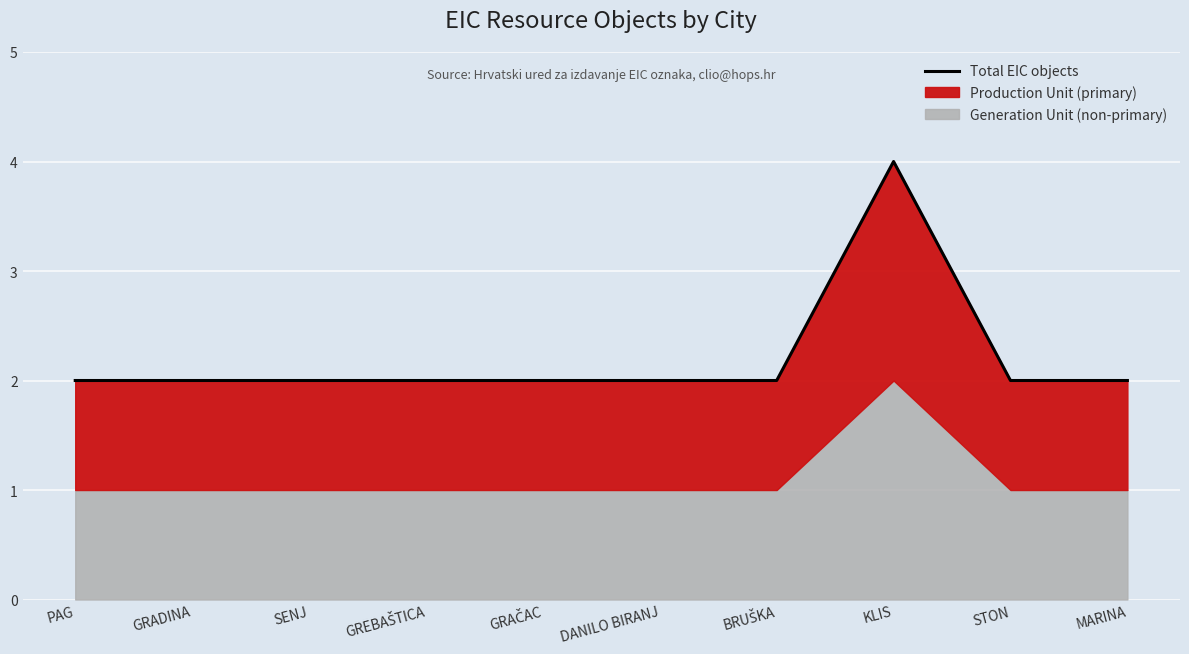

Reading right to left, extract all data points from this chart.

2	2	4	2	2	2	2	2	2	2